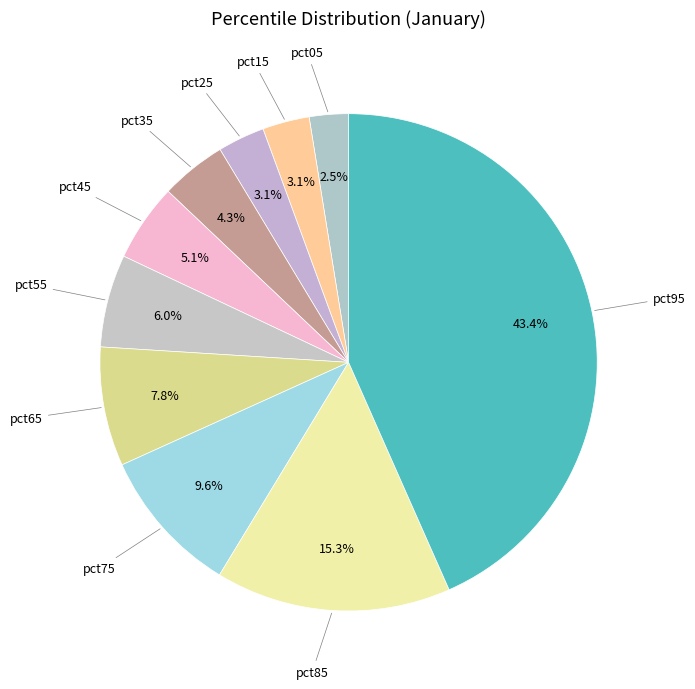

Count the number of slices in the pie.

10